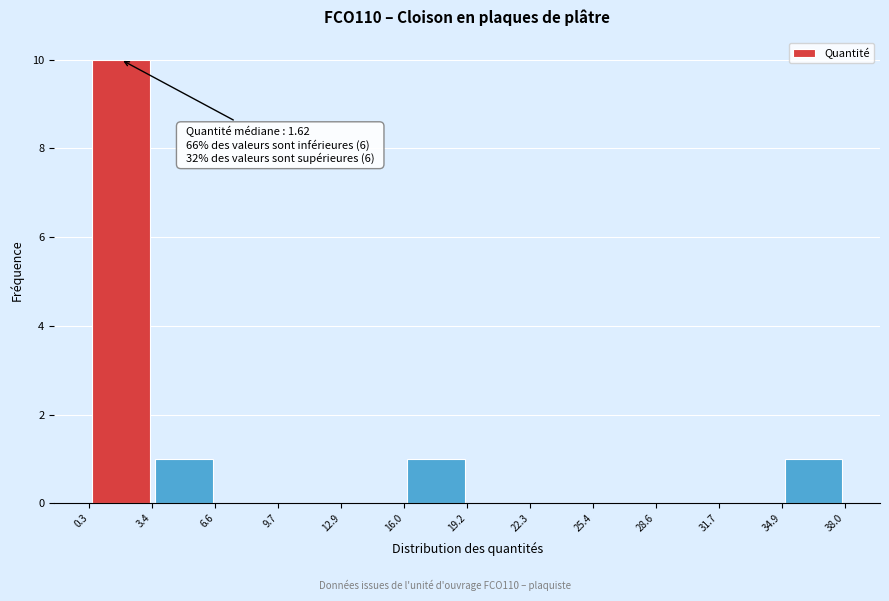

Which range on the x-axis has the tallest bar?

0.3 to 3.4